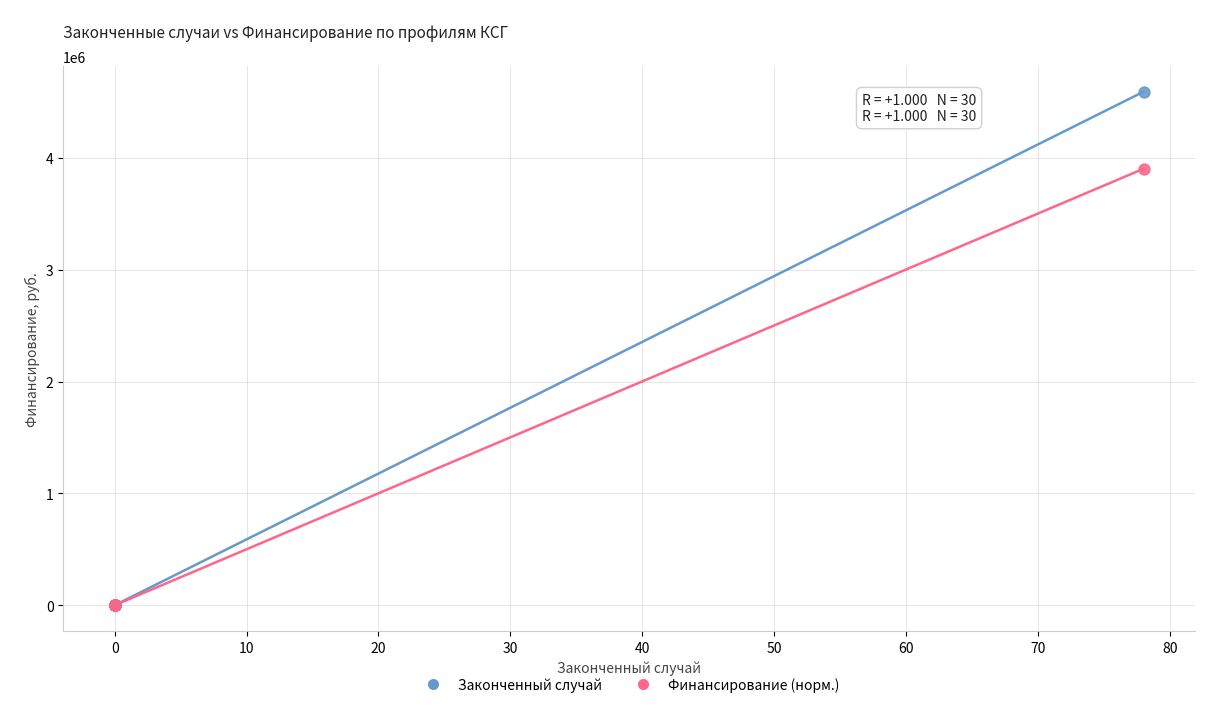

Which series reaches the maximum Y coordinate?

Законченный случай